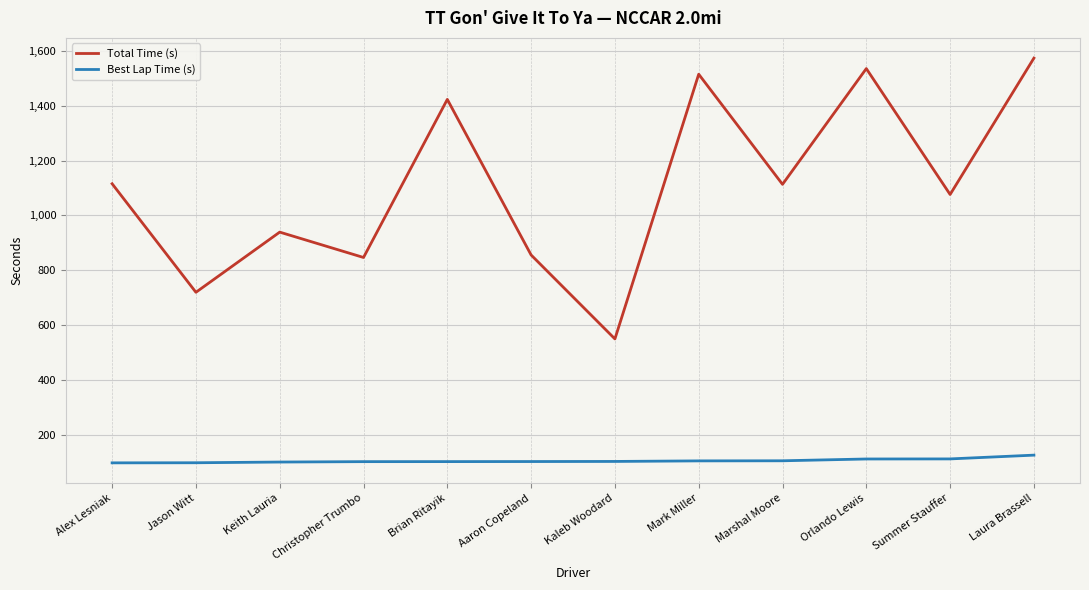

True or false: Total Time (s) and Best Lap Time (s) cross at least once.

False